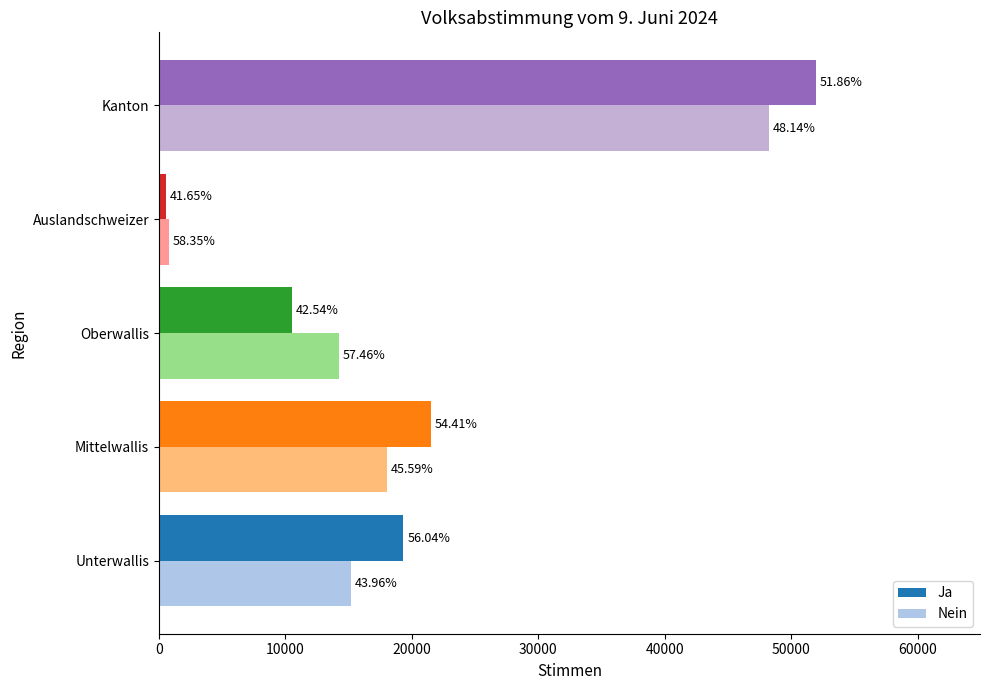

What is the value of the Nein bar at the 4th from the left?

790